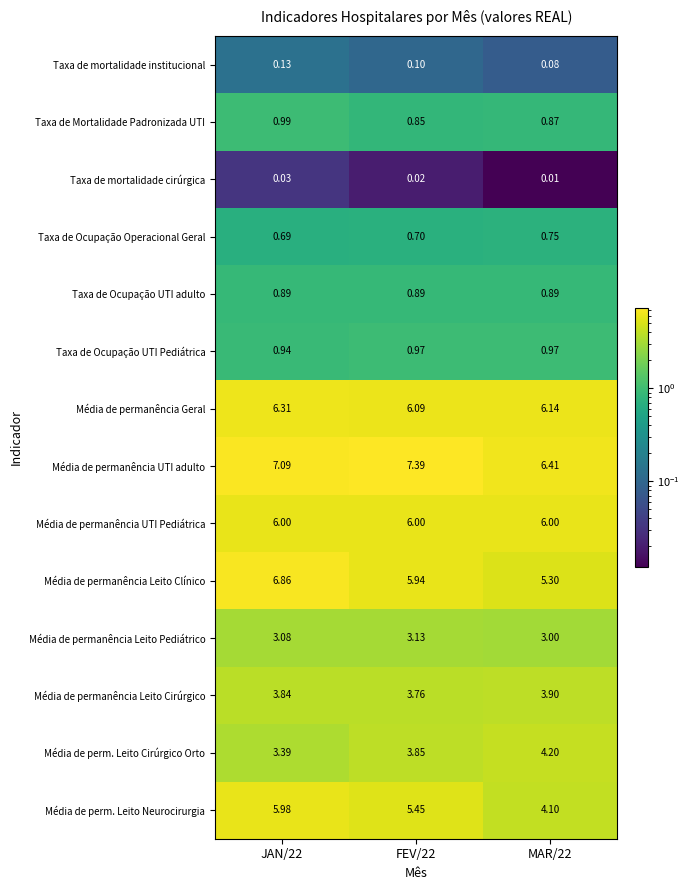

Is the value of Média de permanência UTI Pediátrica at JAN/22 greater than the value of Taxa de Ocupação Operacional Geral at FEV/22?

Yes